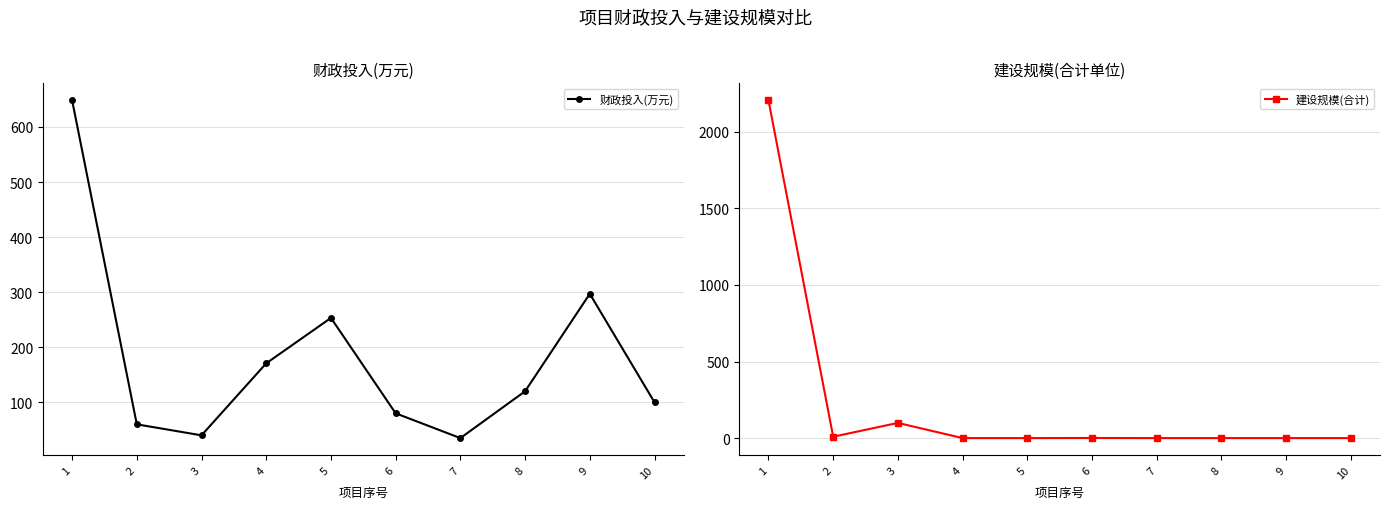

Between which two adjacent categories do 建设规模(合计) and 财政投入(万元) first intersect?

1 and 2